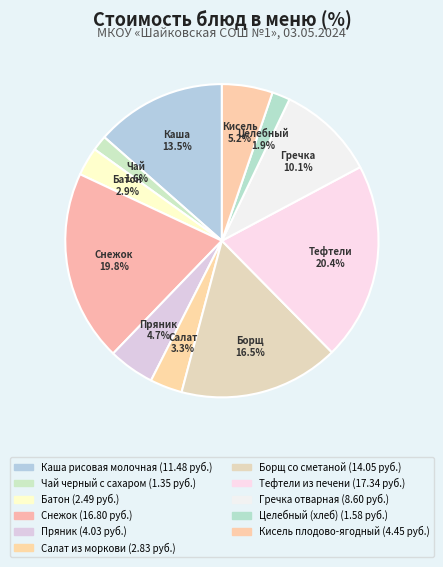

What is the ratio of the value at Чай черный с сахаром to the value at Тефтели из печени?

0.1